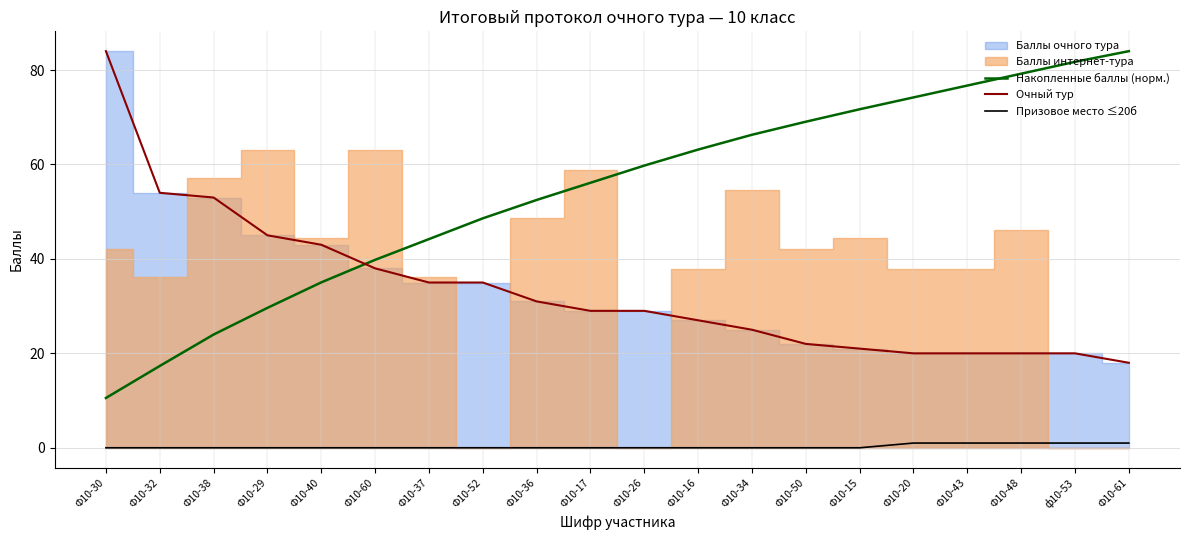

Where do Очный тур and Накопленные баллы (норм.) first cross each other?

Ф10-40 and Ф10-60